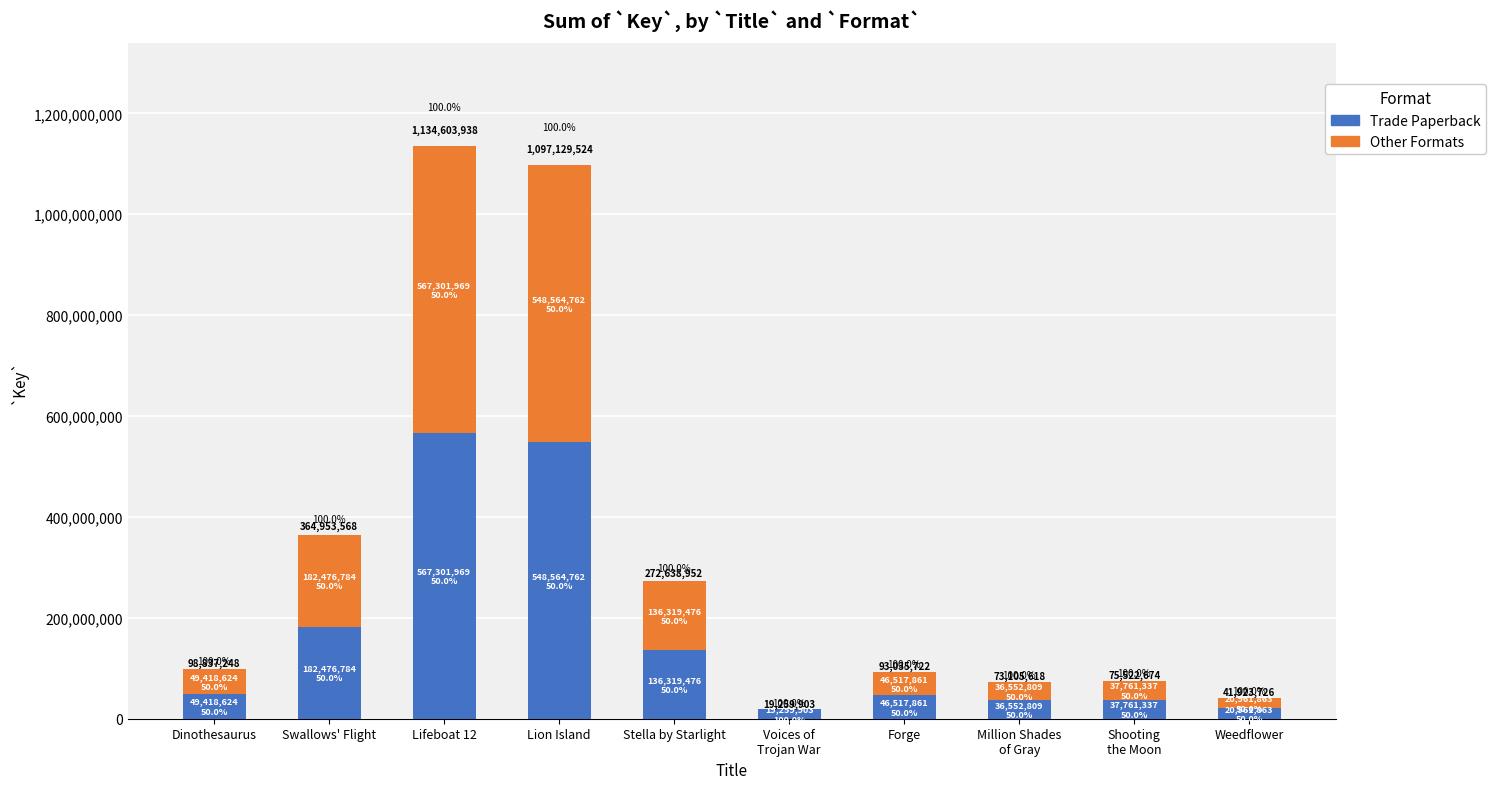

At which label is Other Formats closest to 283650984?

Swallows' Flight